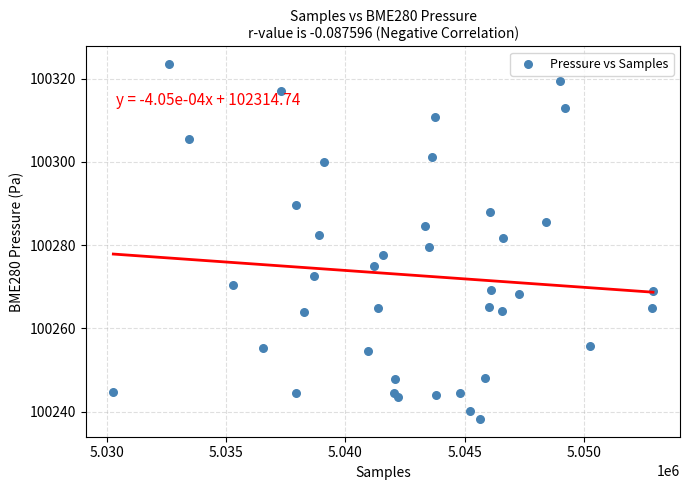

How many points are shown in the scatter plot?

40